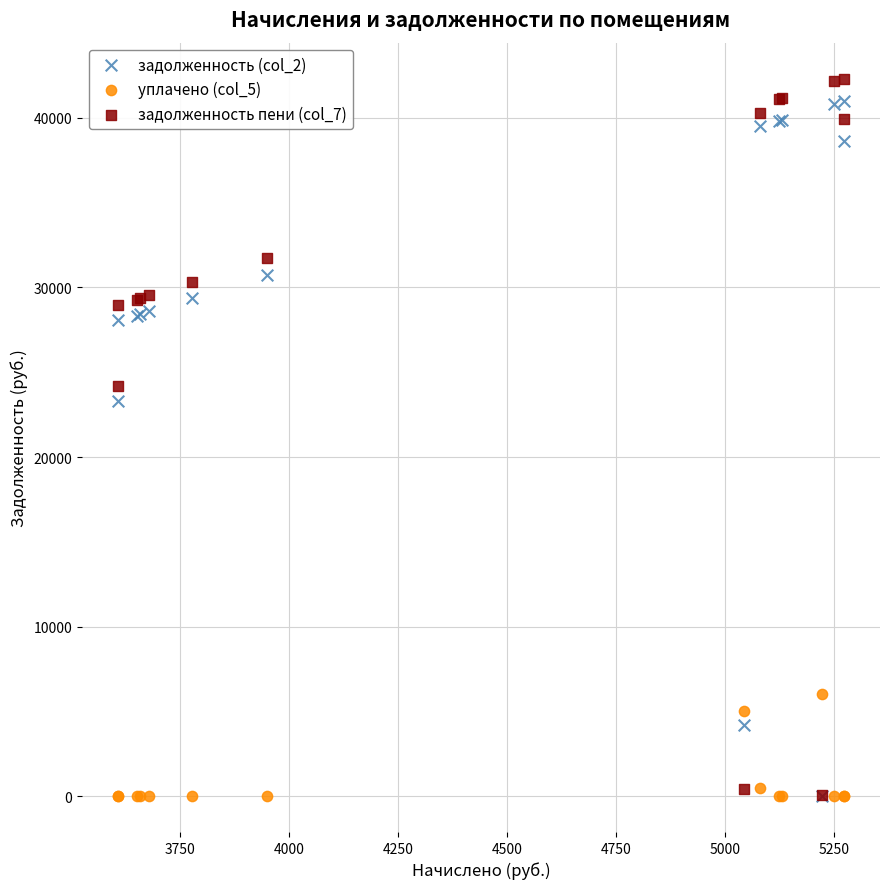

Across all series, what Y value is closest to 21160?

23310.2